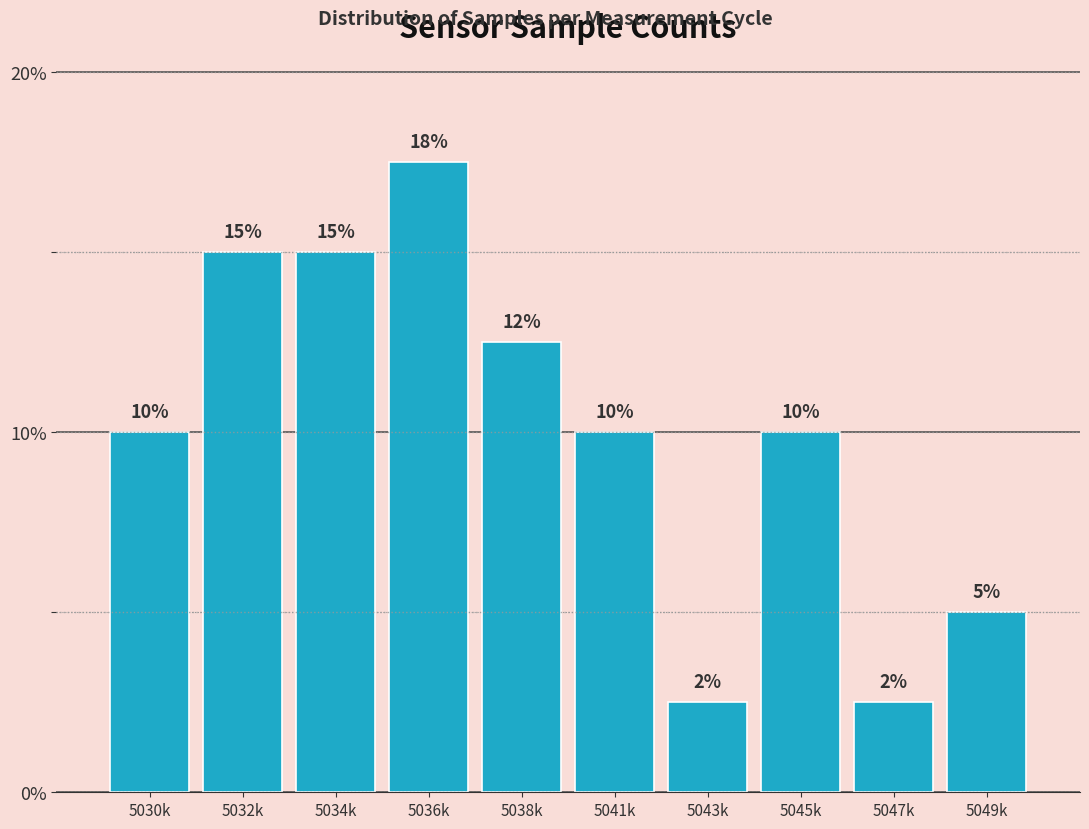

What is the minimum value shown in the chart?

2.5